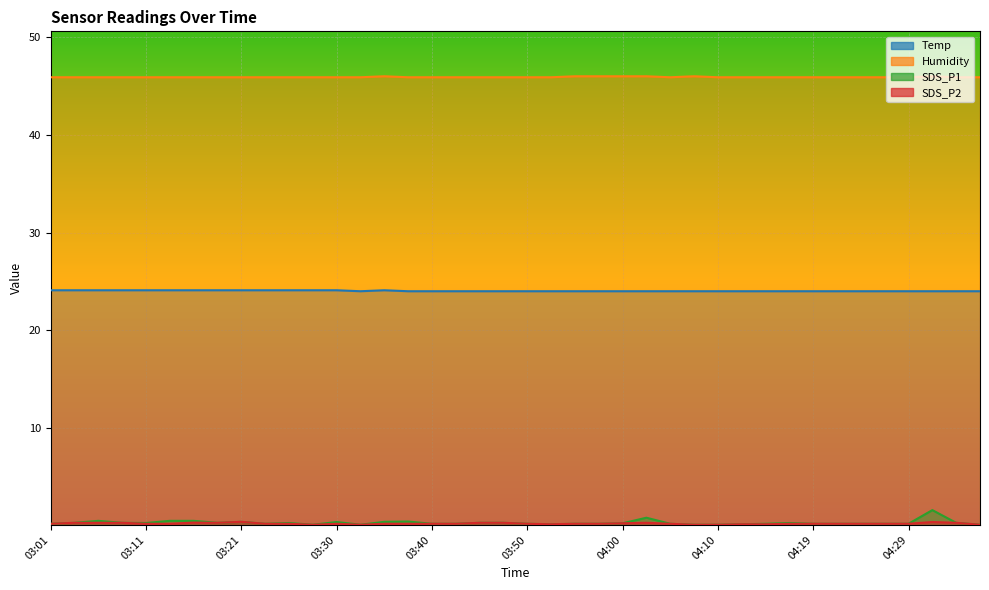

Which series has the largest range (max minus min)?

SDS_P1